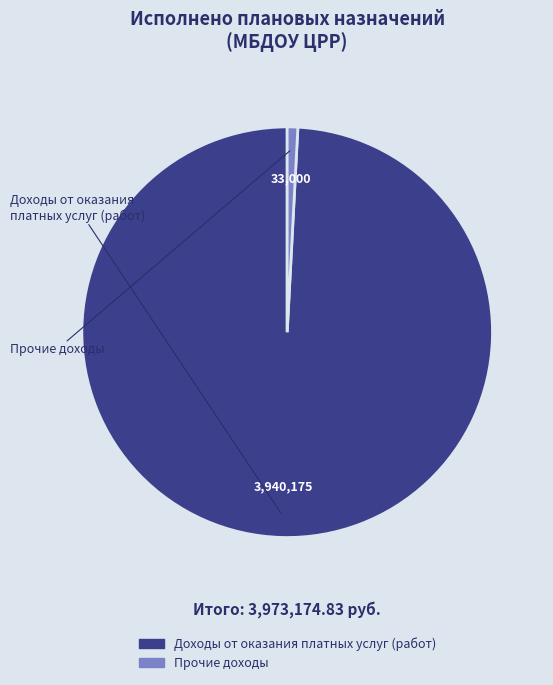

Which category has the biggest portion of the pie?

Доходы от оказания платных услуг (работ)